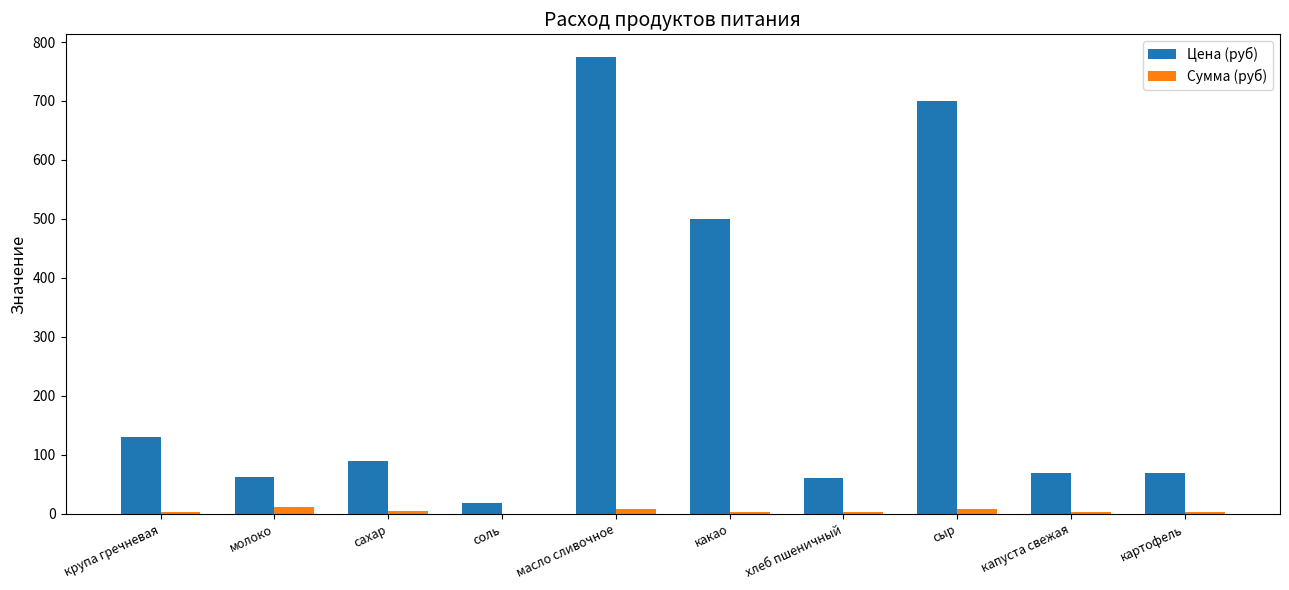

Between какао and сыр, which series saw the biggest shift?

Цена (руб)